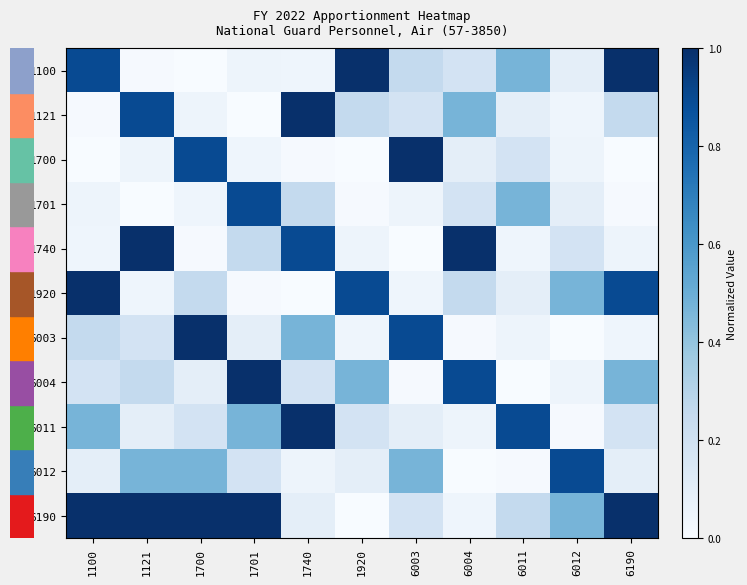

How many series are shown in this chart?

11